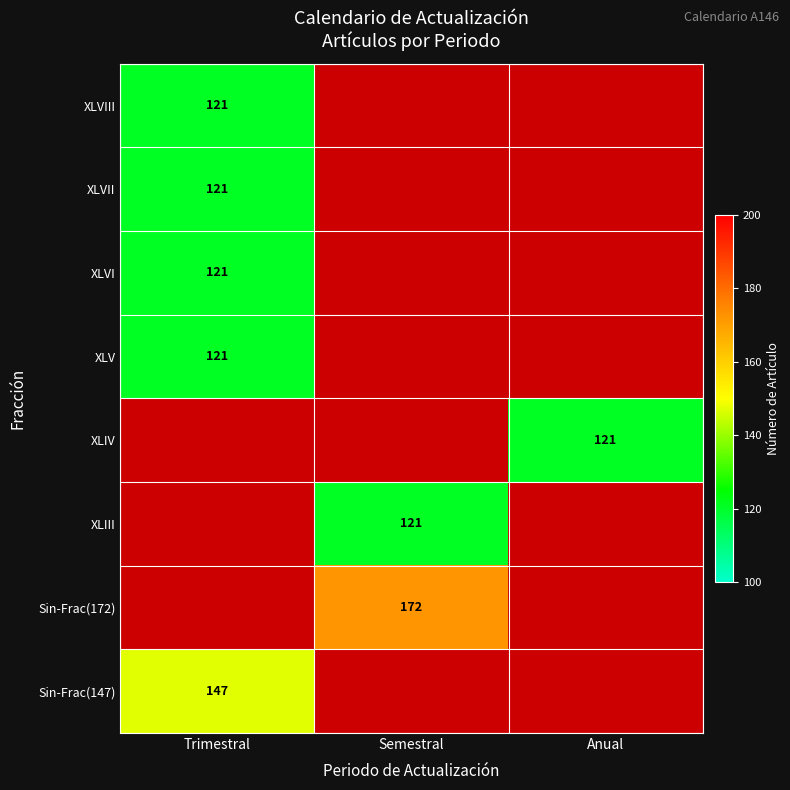

True or false: XLIV has a value of 31.8 at Anual.

False